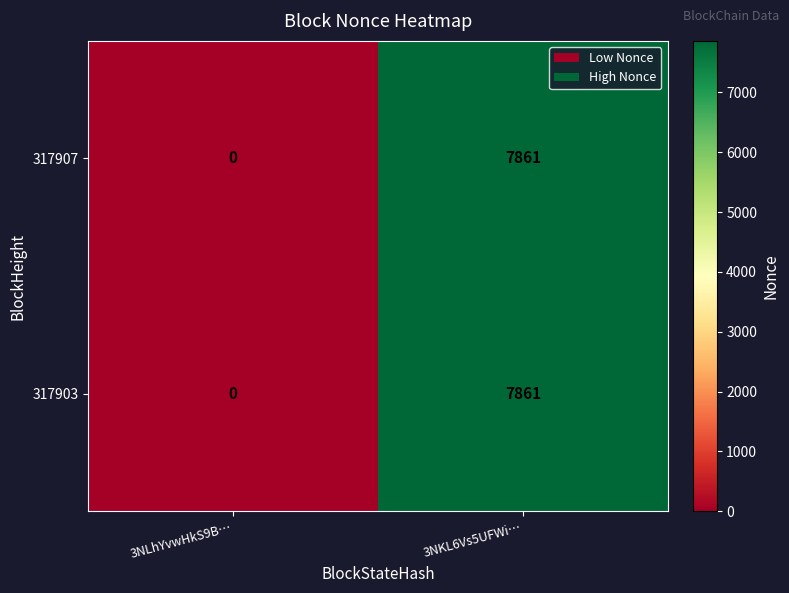

Which label corresponds to the largest value in the chart?

3NKL6Vs5UFWi…